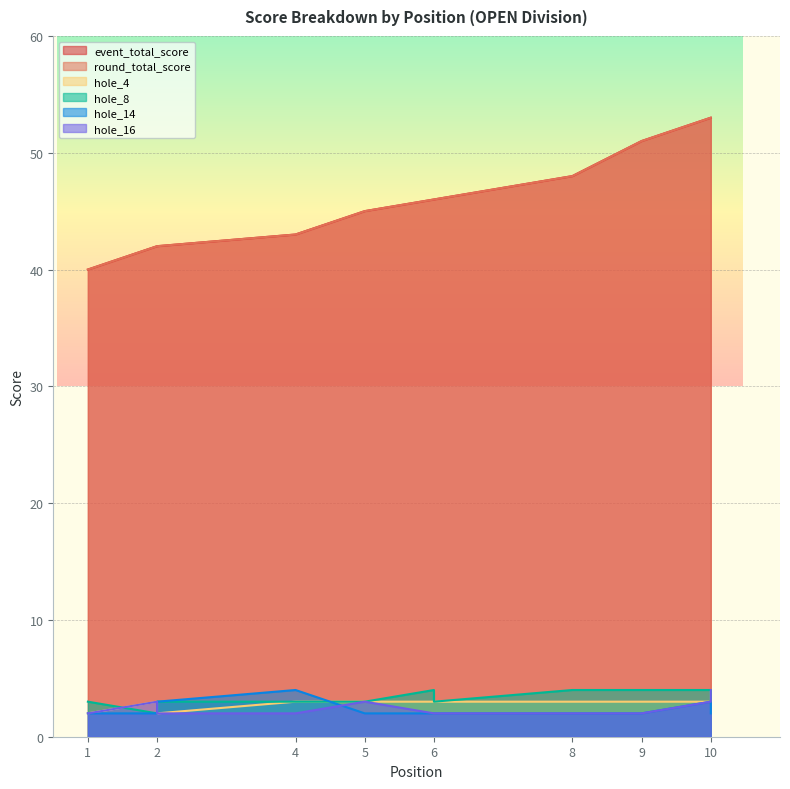

How many values in the hole_16 series exceed 2?

4